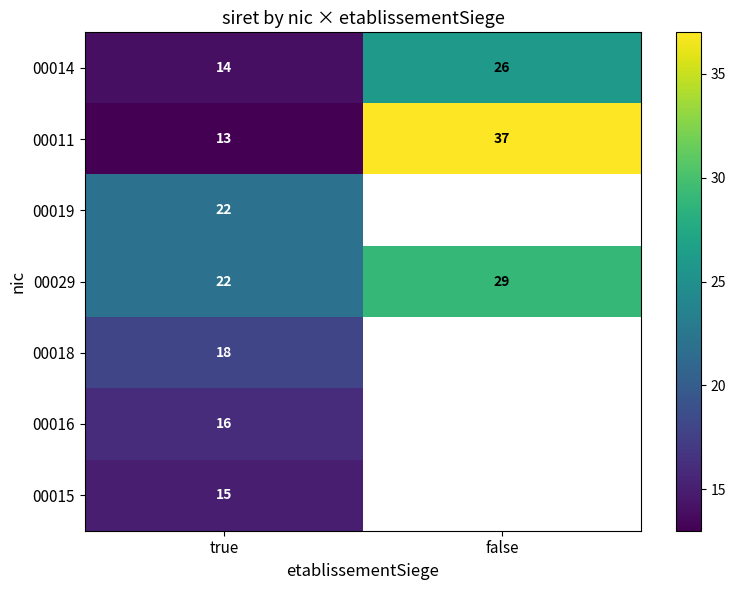

Rank the categories by 00011 value from highest to lowest.

false, true